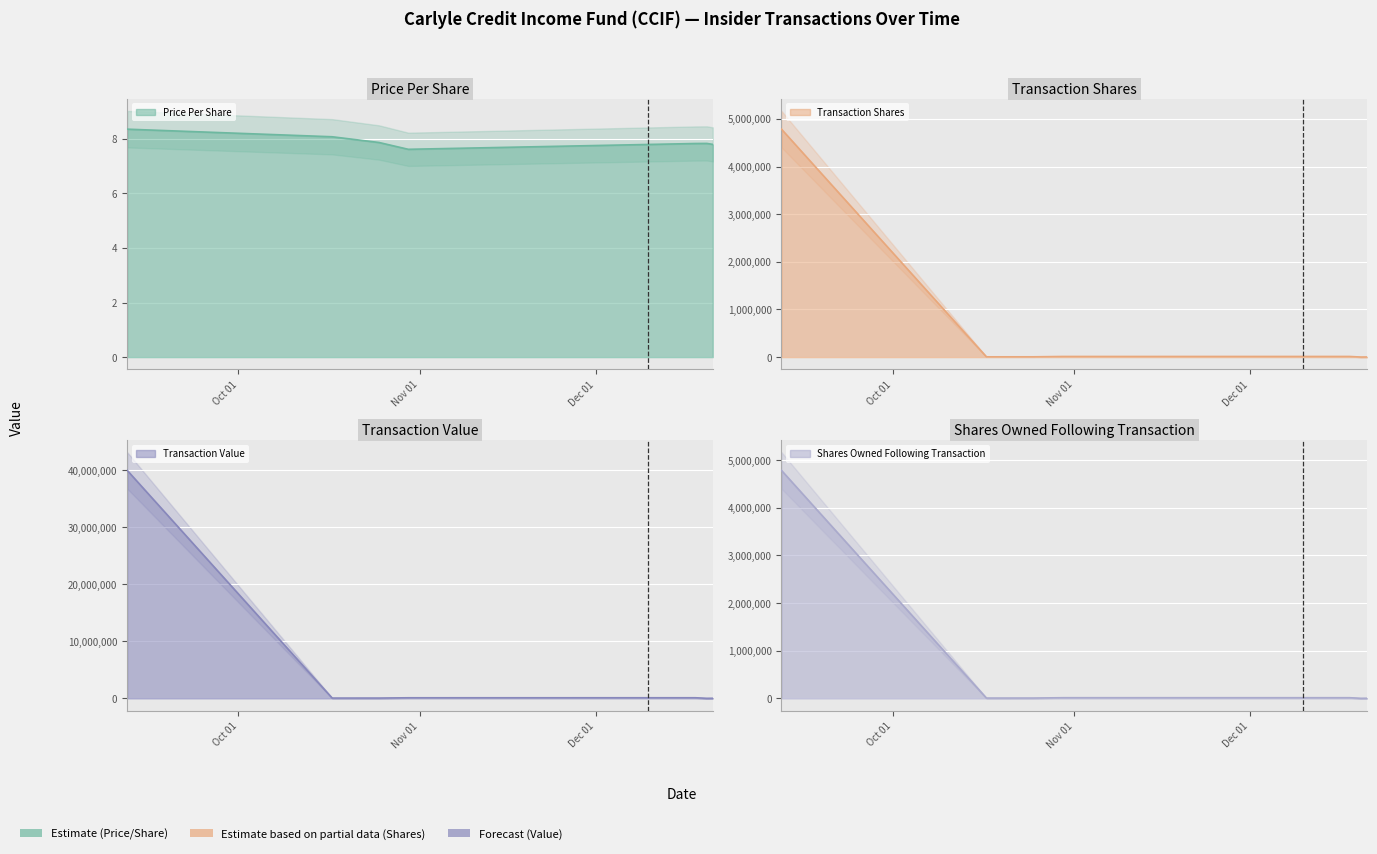

At which label does transactionShares first exceed 6329?

2023-09-12